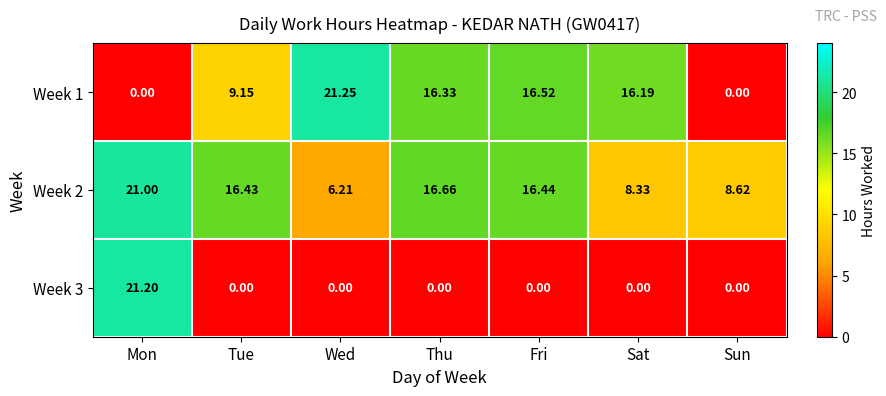

List the labels in order of Week 2 value, largest first.

Mon, Thu, Fri, Tue, Sun, Sat, Wed